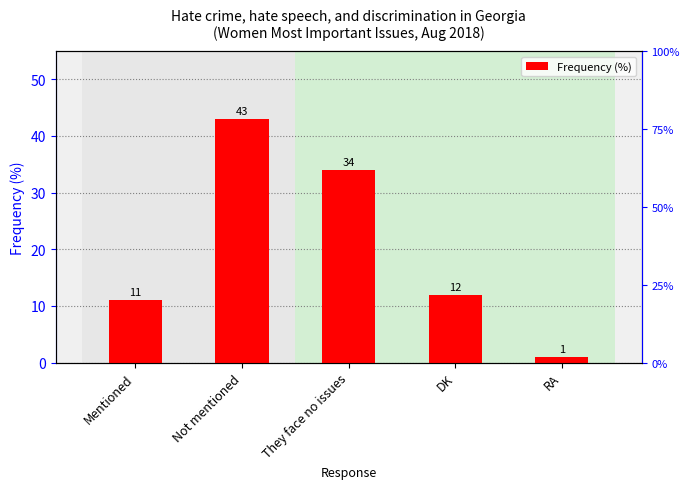

At which category does the chart reach its minimum across all series?

RA